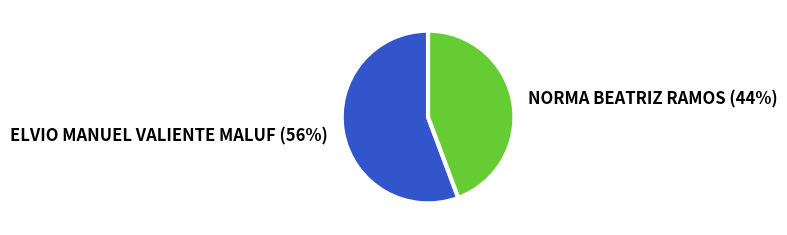

Count the number of slices in the pie.

2